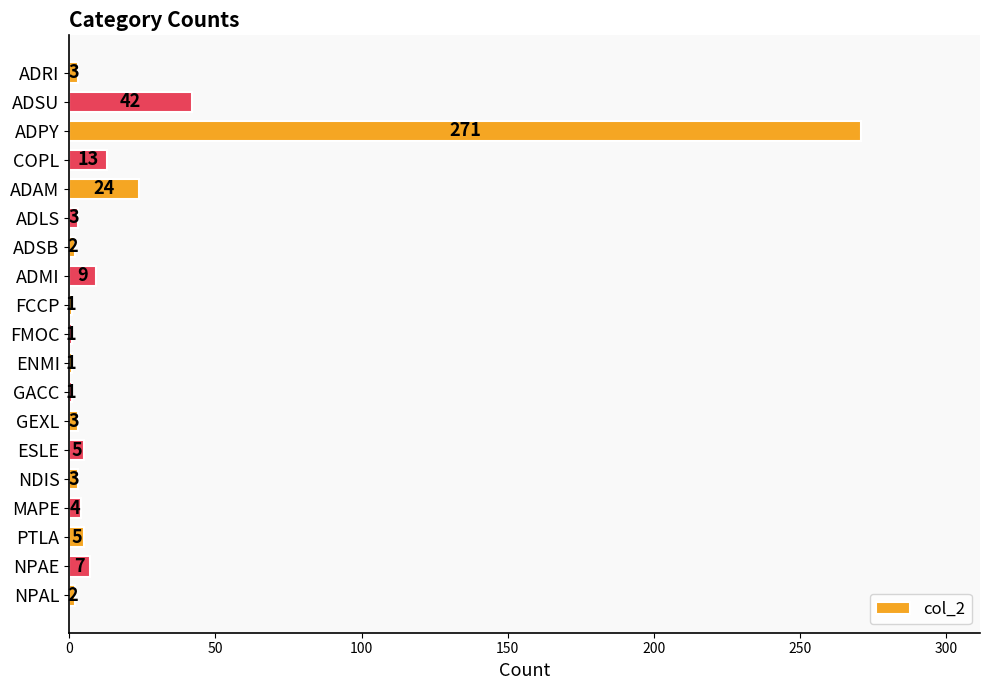

Reading bottom to top, transcribe all the data shown in this chart.

2	7	5	4	3	5	3	1	1	1	1	9	2	3	24	13	271	42	3